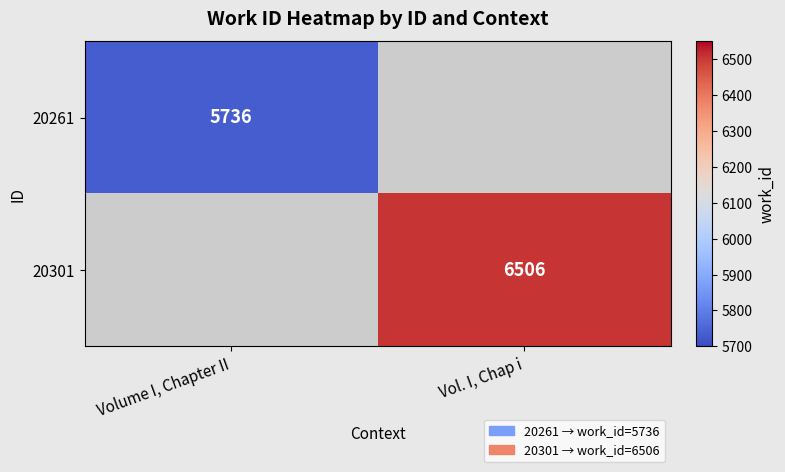

Count the number of data series in this chart.

2